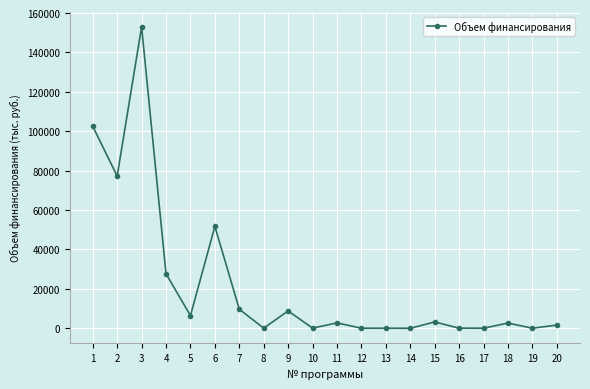

What is the value of the 18th point from the left?

2634.2